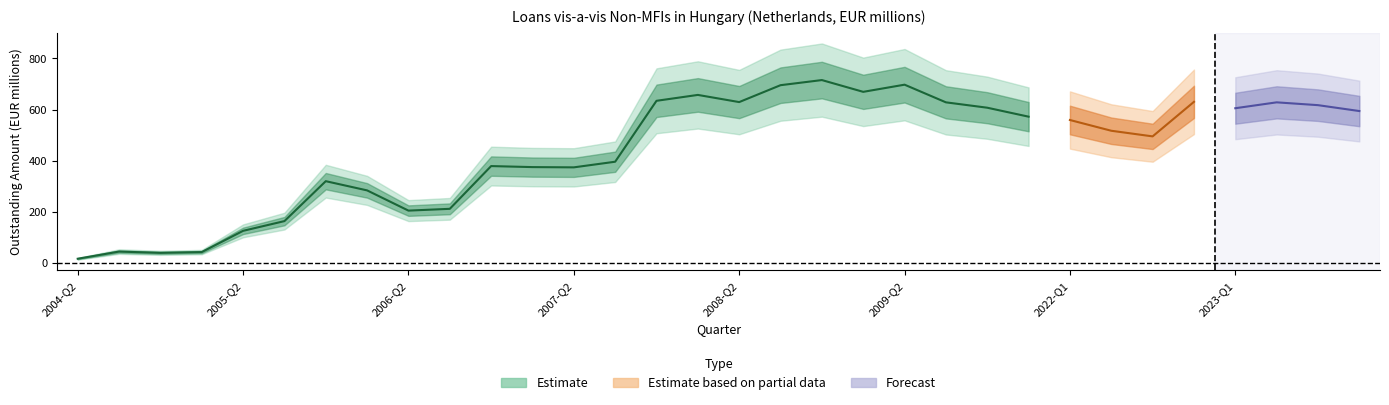

How many points are higher than both their immediate neighbors (excluding endpoints)?

8